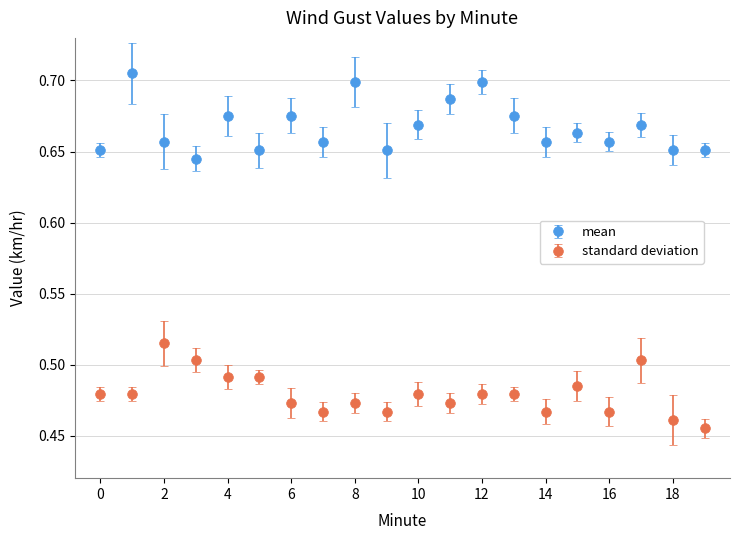

What are all the series names shown in the legend?

mean, standard deviation